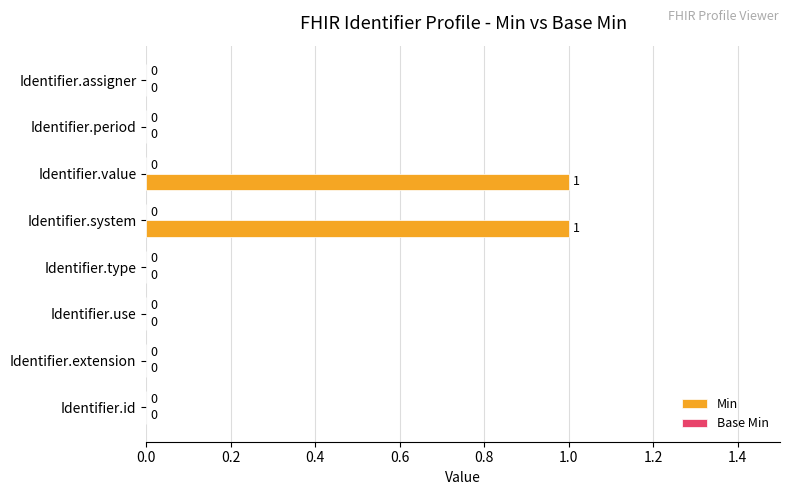

Is it true that the value at Identifier.period is 0?

True